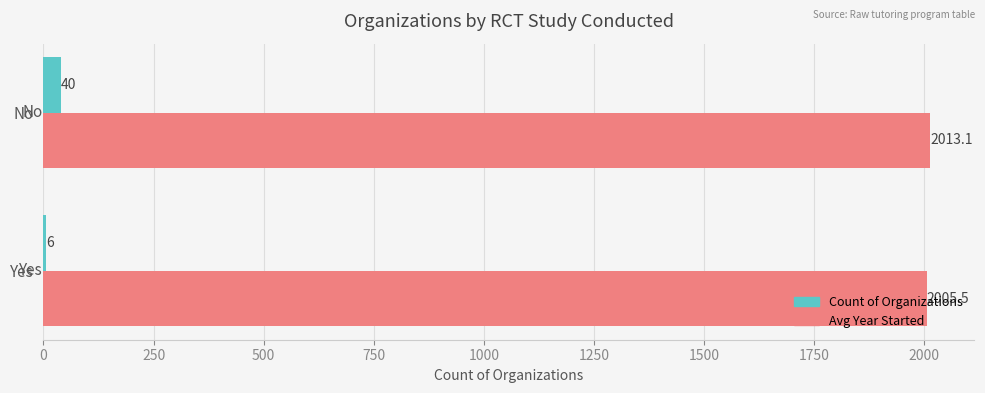

Which series has the largest range (max minus min)?

Count of Organizations